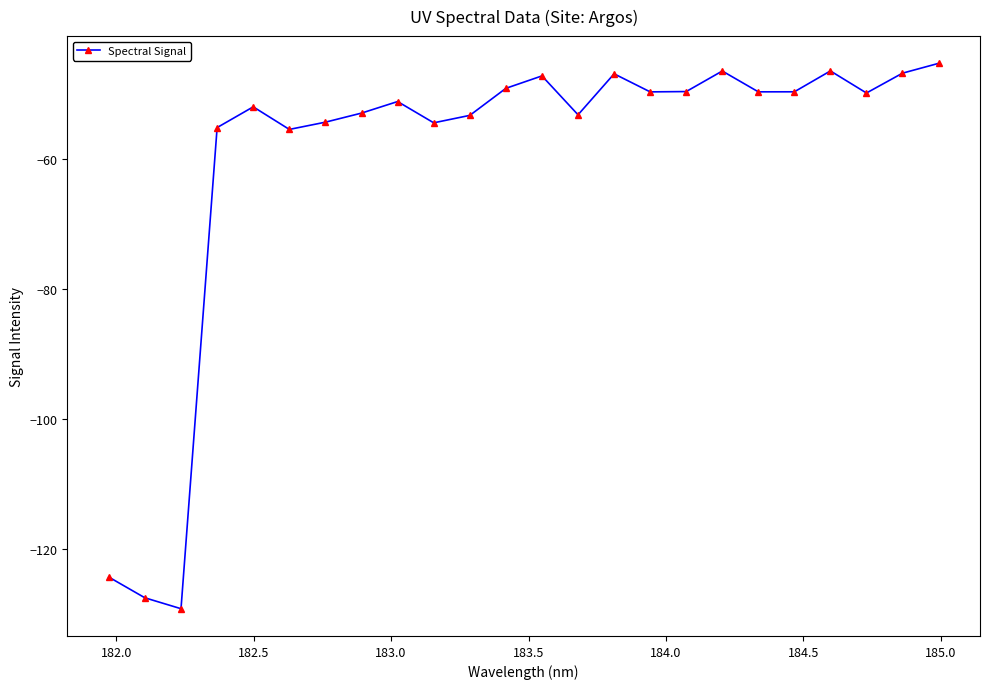

What is the value of the 7th point from the left?

-54.4